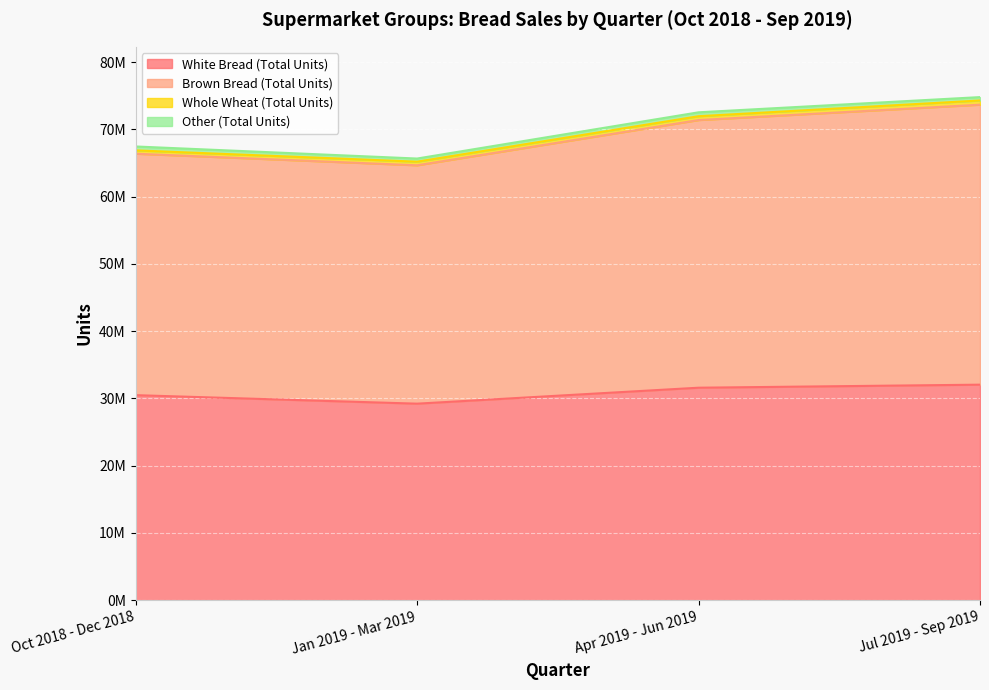

What value does the White Bread (Total Units) series have at Jul 2019 - Sep 2019, to the nearest 100?

32043400